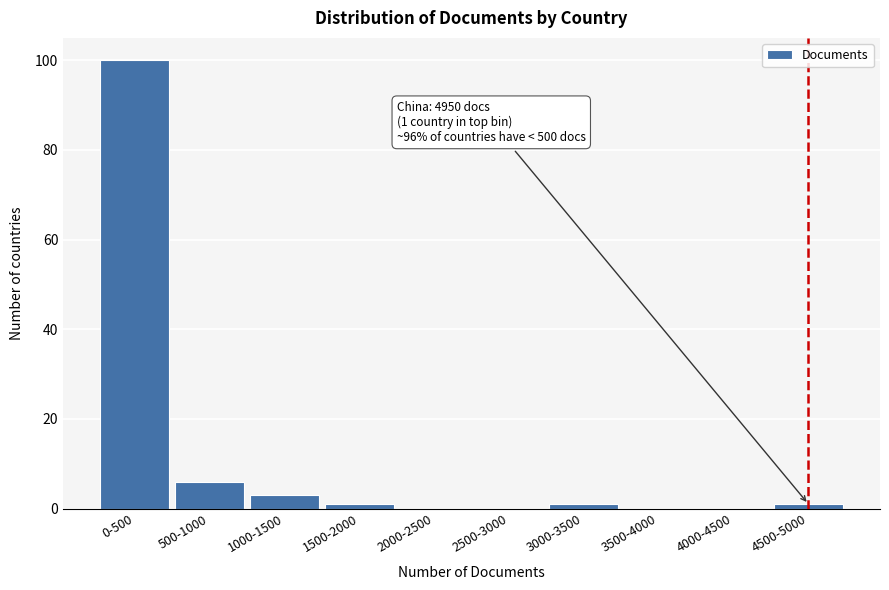

Reading left to right, list all the values displayed in this chart.

0-500=100	500-1000=6	1000-1500=3	1500-2000=1	2000-2500=0	2500-3000=0	3000-3500=1	3500-4000=0	4000-4500=0	4500-5000=1